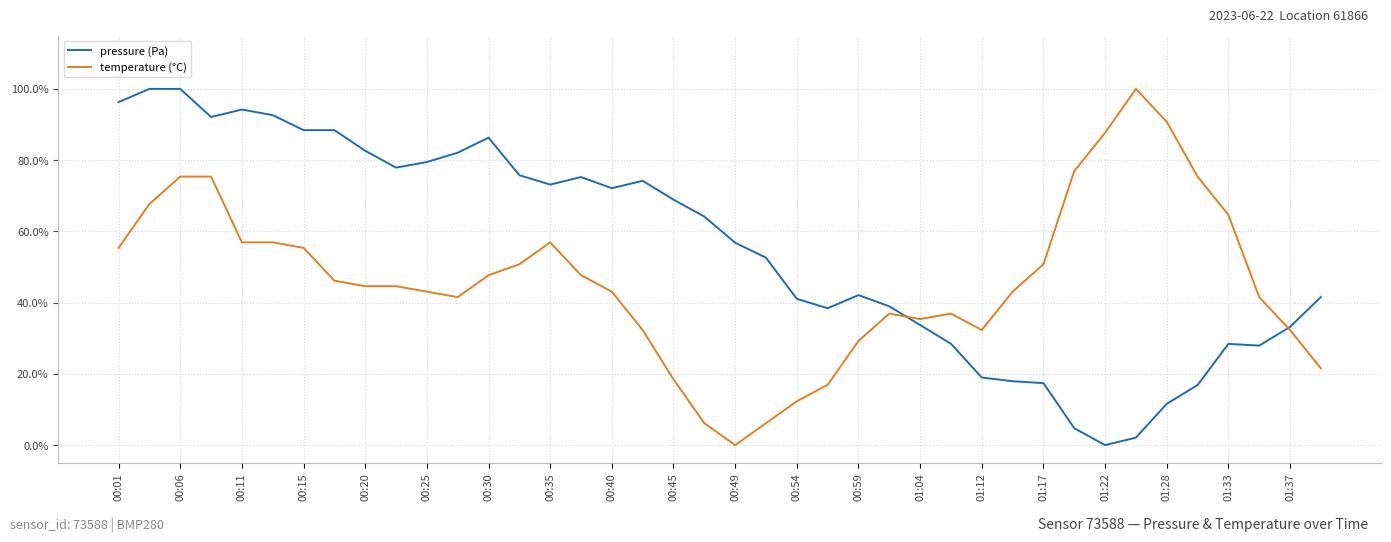

Rank the series by their average value, from highest to lowest.

pressure (Pa), temperature (°C)